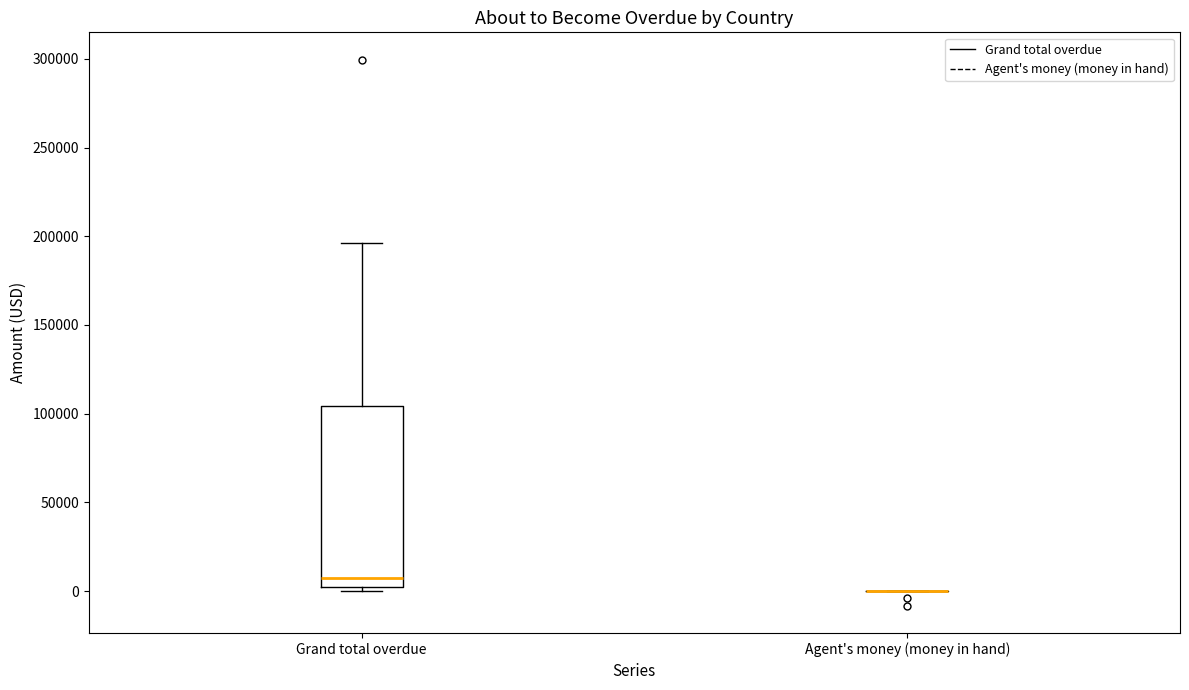

Reading left to right, transcribe this box plot: for each box, give where its median line is, the range the box spans, and where its two whiskers end, as read against the y-axis. The values are not printed on the chart, so give them approximately, as read against the axis.

Grand total overdue: median 5000 (just above the box's lower edge), box 5000 to 105000, whiskers 0 to 195000
Agent's money (money in hand): box collapsed to a line at 0, whiskers 0 to 0